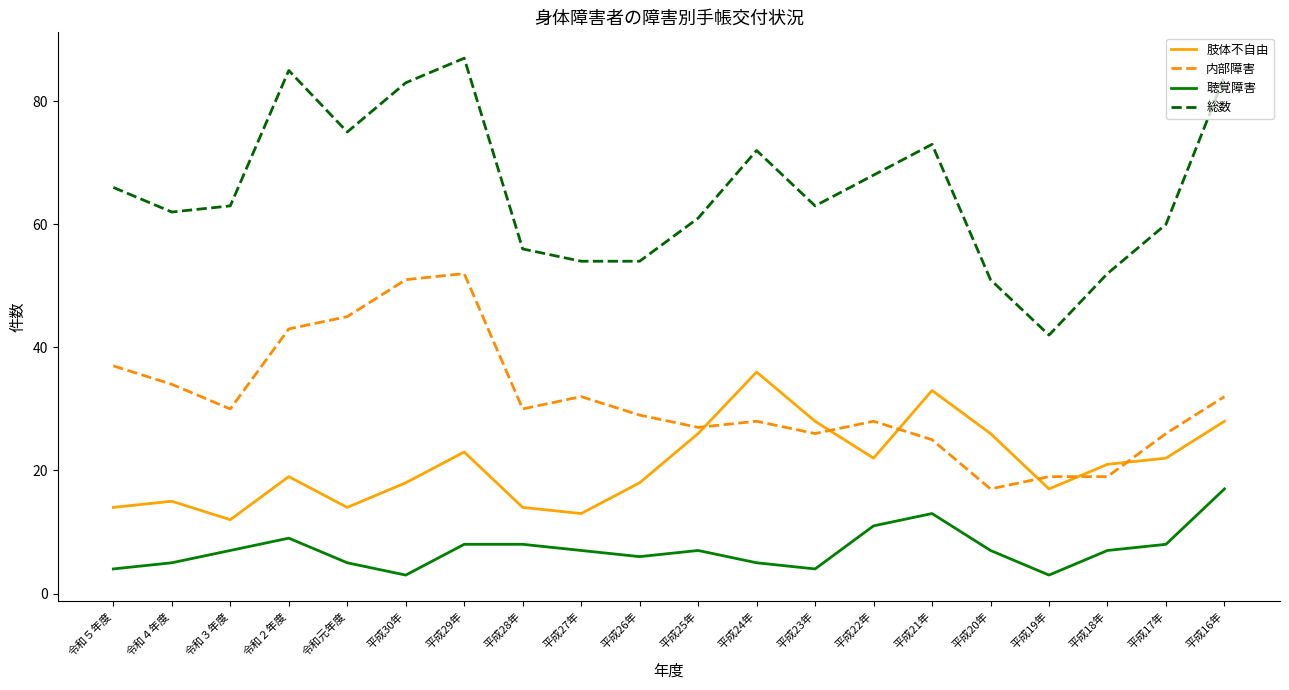

What position from the right is 平成24年?

9